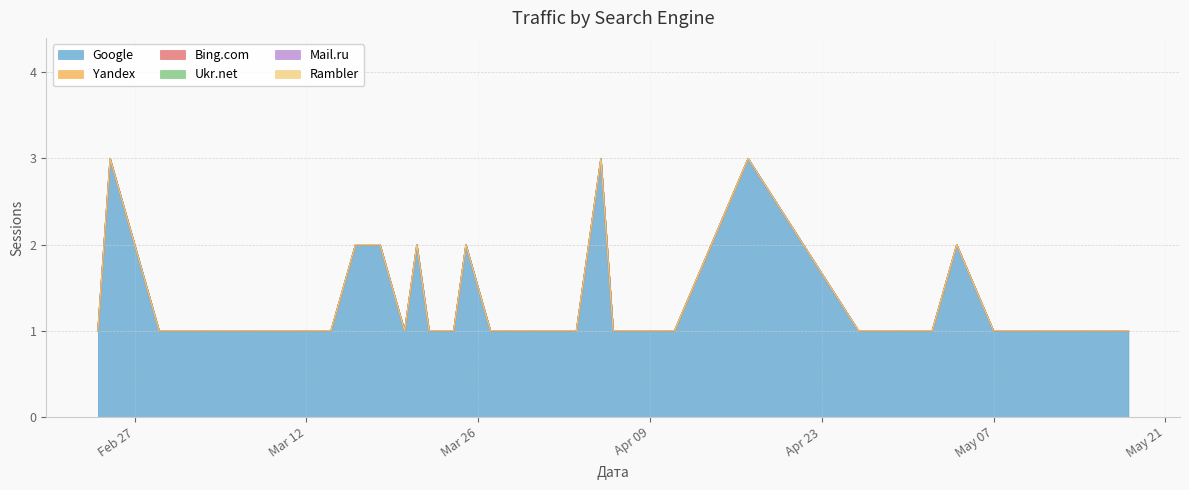

Does the chart display data point markers on the line(s)?

No